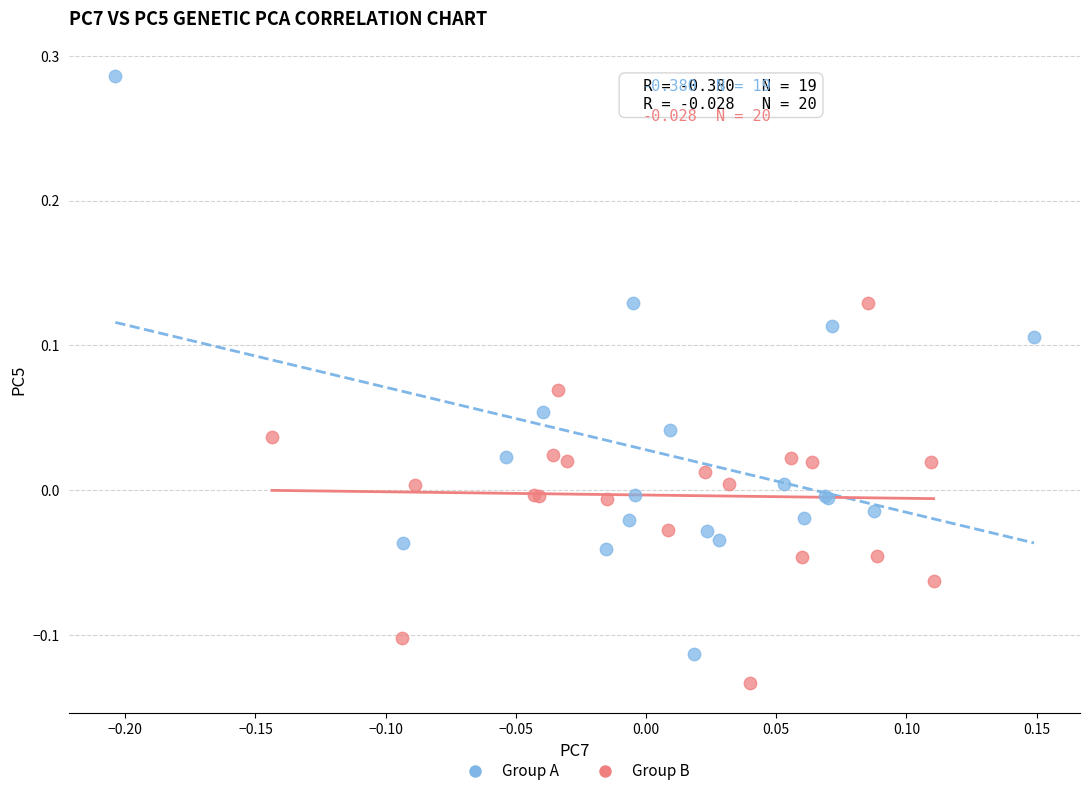

Which series contains the lowest Y value?

Group B